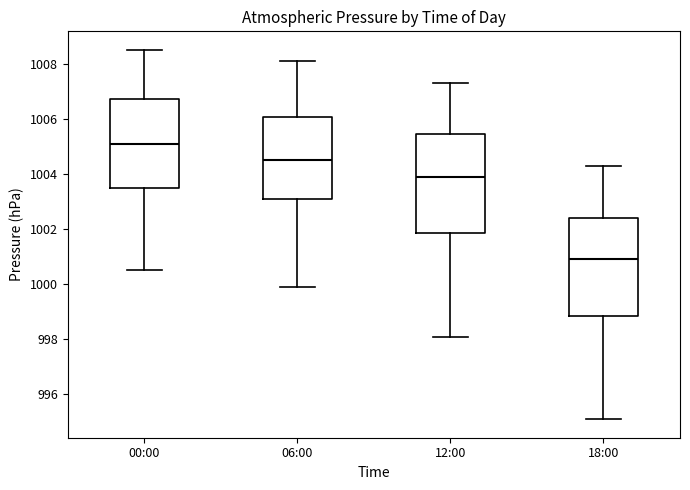

Where is the upper edge of the box for 12:00 on the y-axis? The values are not printed on the chart, so give them approximately, as read against the axis.

1005.4